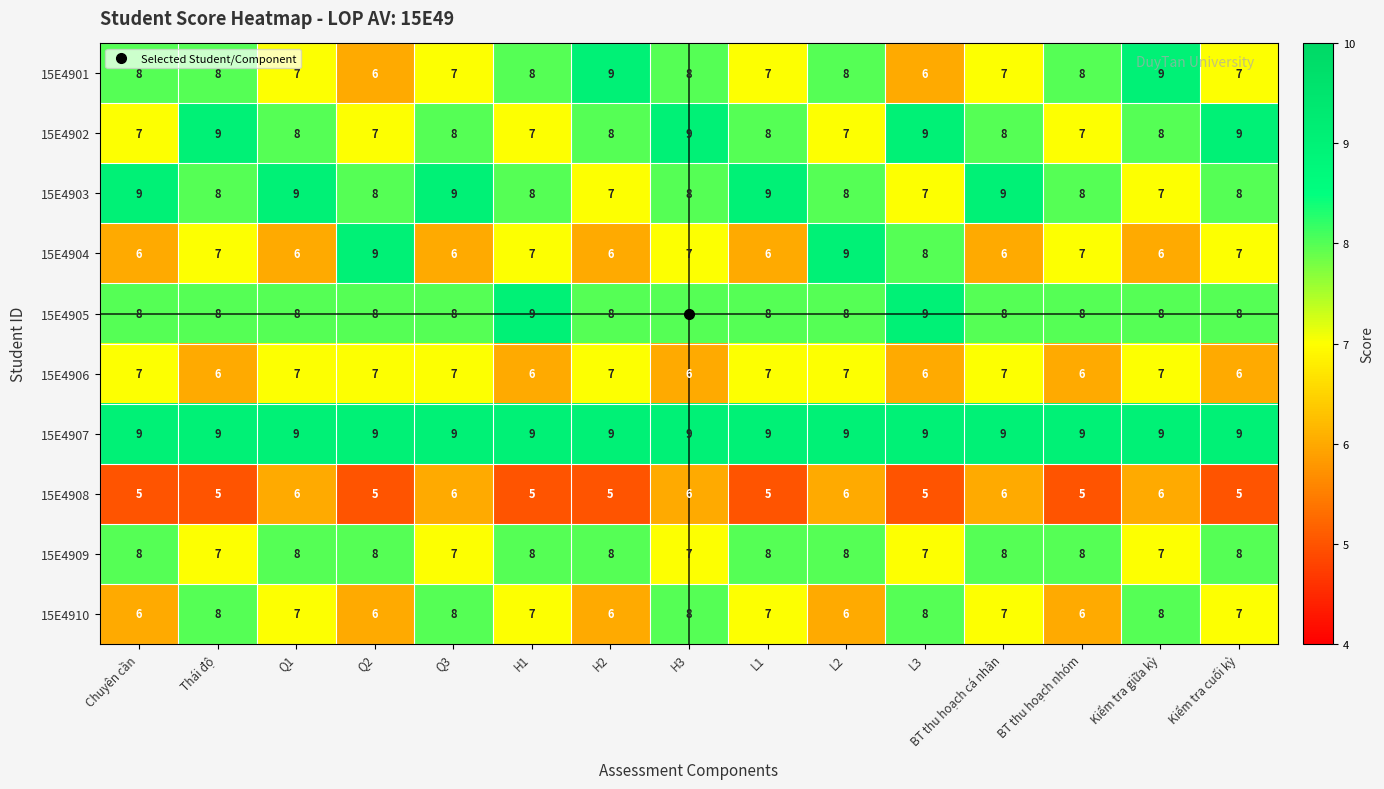

What is the sum of the 15E4908 values at Kiểm tra giữa kỳ and Q1?

12